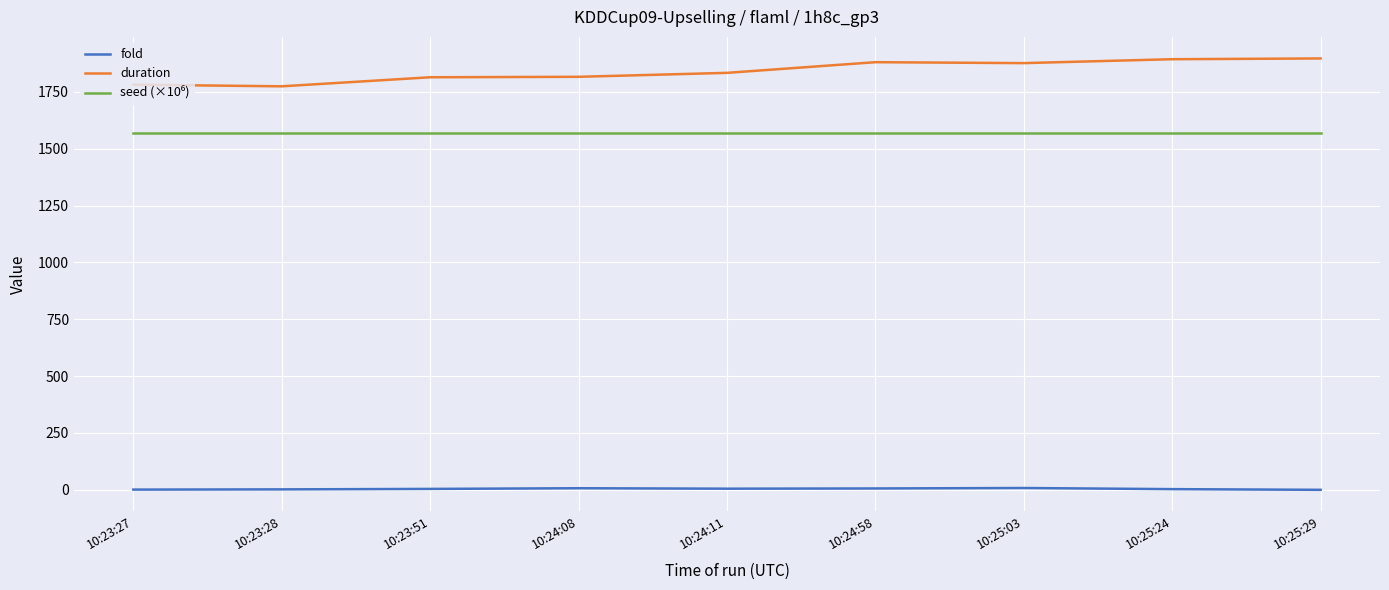

Which series has the largest range (max minus min)?

duration